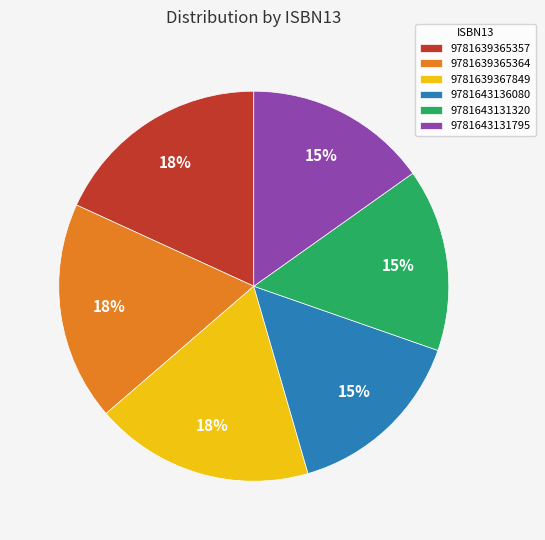

To the nearest percent, what is the difference between the largest and smallest slice percentages?

3%